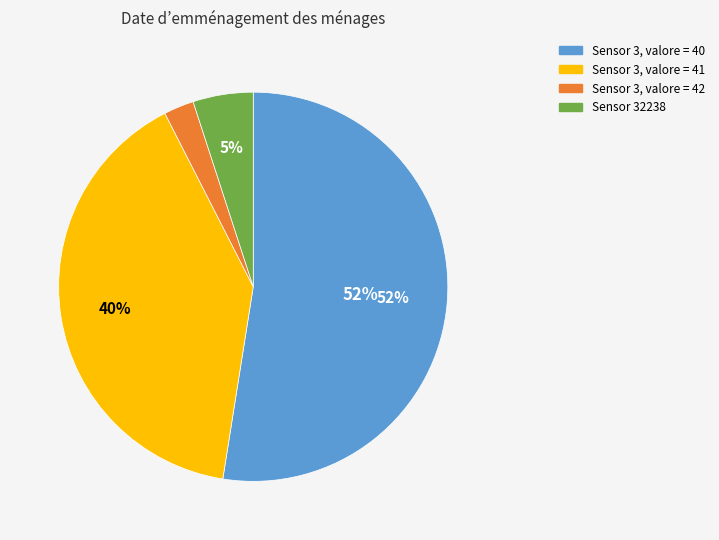

To the nearest percent, what is the average slice percentage?

25%